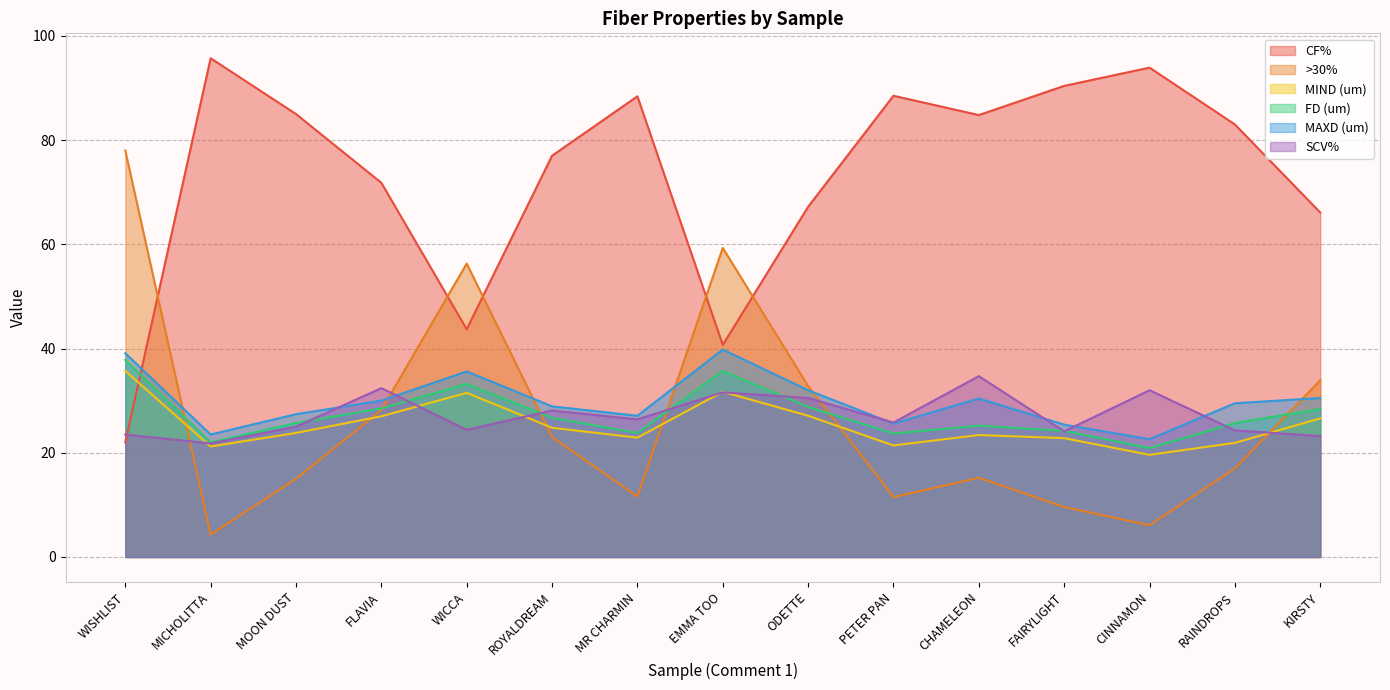

The value of CF% at MR CHARMIN is 38.4. True or false?

False